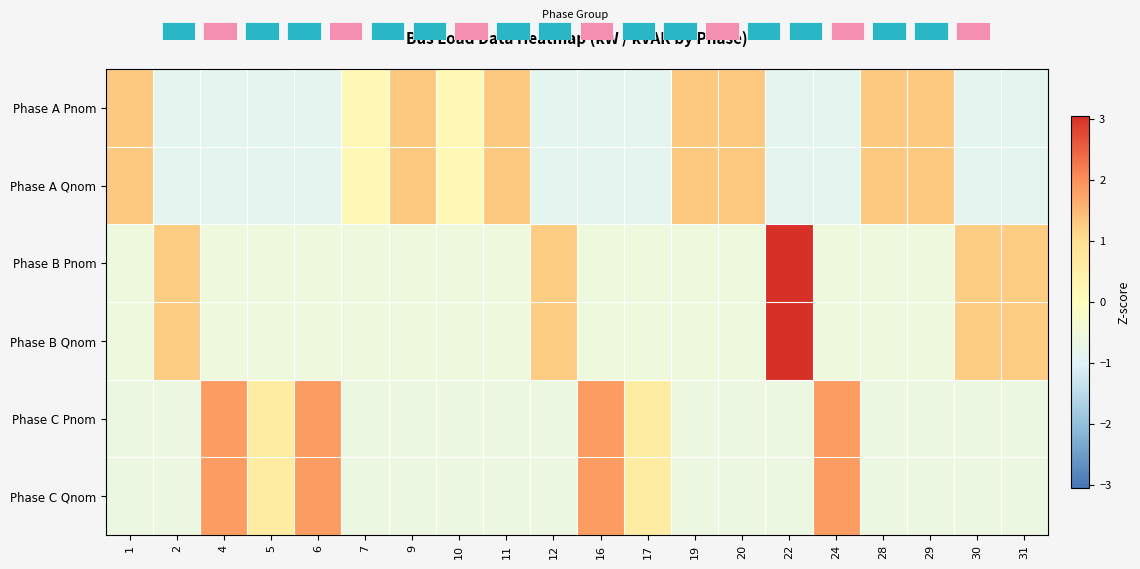

Reading left to right, transcribe all the data shown in this chart.

Phase A Pnom: 1=1.3	2=-0.9	4=-0.9	5=-0.9	6=-0.9	7=0.2	9=1.3	10=0.2	11=1.3	12=-0.9	16=-0.9	17=-0.9	19=1.3	20=1.3	22=-0.9	24=-0.9	28=1.3	29=1.3	30=-0.9	31=-0.9
Phase A Qnom: 1=1.3	2=-0.9	4=-0.9	5=-0.9	6=-0.9	7=0.2	9=1.3	10=0.2	11=1.3	12=-0.9	16=-0.9	17=-0.9	19=1.3	20=1.3	22=-0.9	24=-0.9	28=1.3	29=1.3	30=-0.9	31=-0.9
Phase B Pnom: 1=-0.5	2=1.3	4=-0.5	5=-0.5	6=-0.5	7=-0.5	9=-0.5	10=-0.5	11=-0.5	12=1.3	16=-0.5	17=-0.5	19=-0.5	20=-0.5	22=3.1	24=-0.5	28=-0.5	29=-0.5	30=1.3	31=1.3
Phase B Qnom: 1=-0.5	2=1.3	4=-0.5	5=-0.5	6=-0.5	7=-0.5	9=-0.5	10=-0.5	11=-0.5	12=1.3	16=-0.5	17=-0.5	19=-0.5	20=-0.5	22=3.1	24=-0.5	28=-0.5	29=-0.5	30=1.3	31=1.3
Phase C Pnom: 1=-0.6	2=-0.6	4=1.9	5=0.6	6=1.9	7=-0.6	9=-0.6	10=-0.6	11=-0.6	12=-0.6	16=1.9	17=0.6	19=-0.6	20=-0.6	22=-0.6	24=1.9	28=-0.6	29=-0.6	30=-0.6	31=-0.6
Phase C Qnom: 1=-0.6	2=-0.6	4=1.9	5=0.6	6=1.9	7=-0.6	9=-0.6	10=-0.6	11=-0.6	12=-0.6	16=1.9	17=0.6	19=-0.6	20=-0.6	22=-0.6	24=1.9	28=-0.6	29=-0.6	30=-0.6	31=-0.6